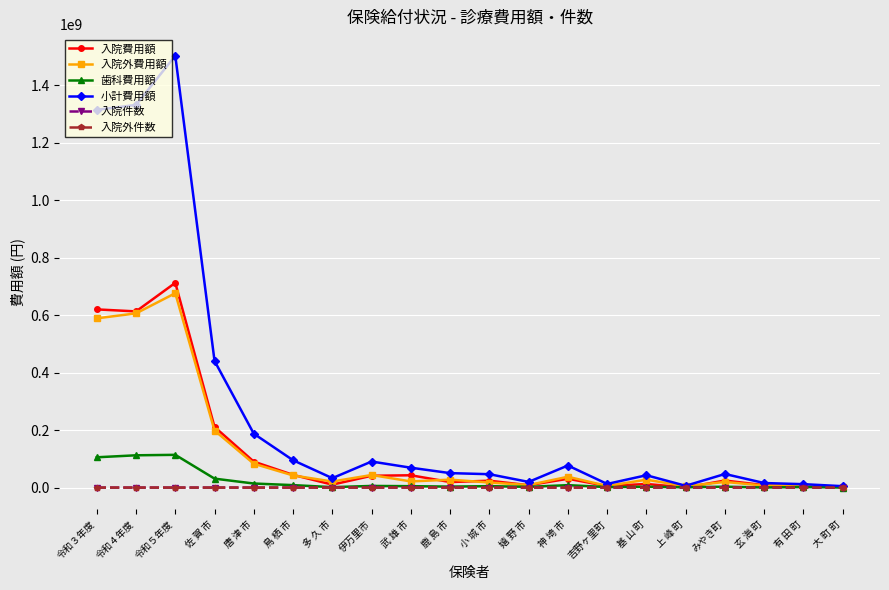

At which label does 小計費用額 reach its peak?

令和５年度